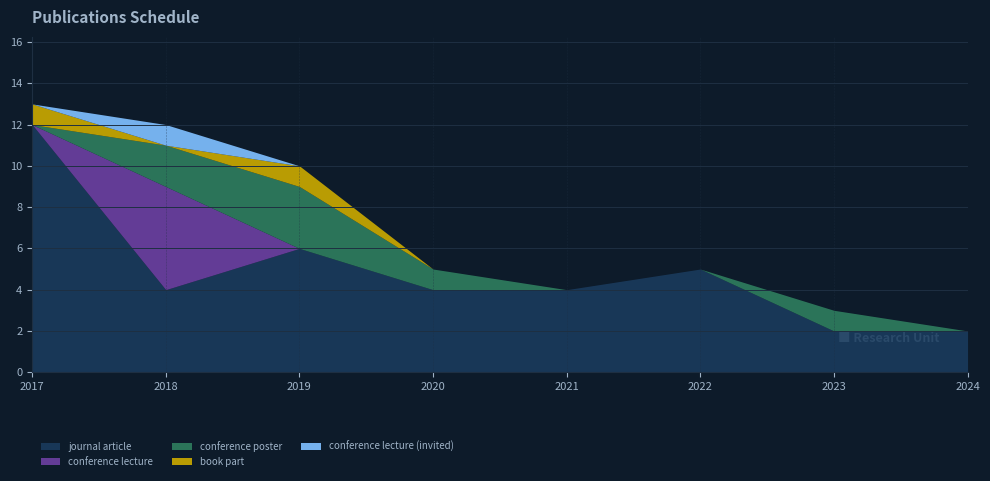

Count the number of data series in this chart.

5